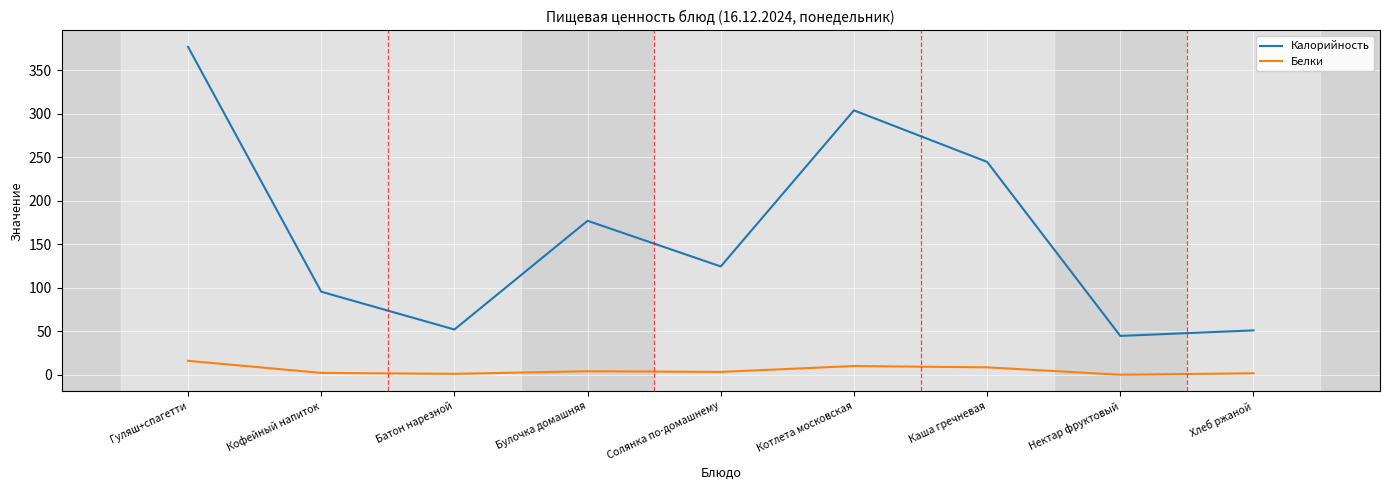

The value of Белки at Каша гречневая is 8.5. True or false?

True